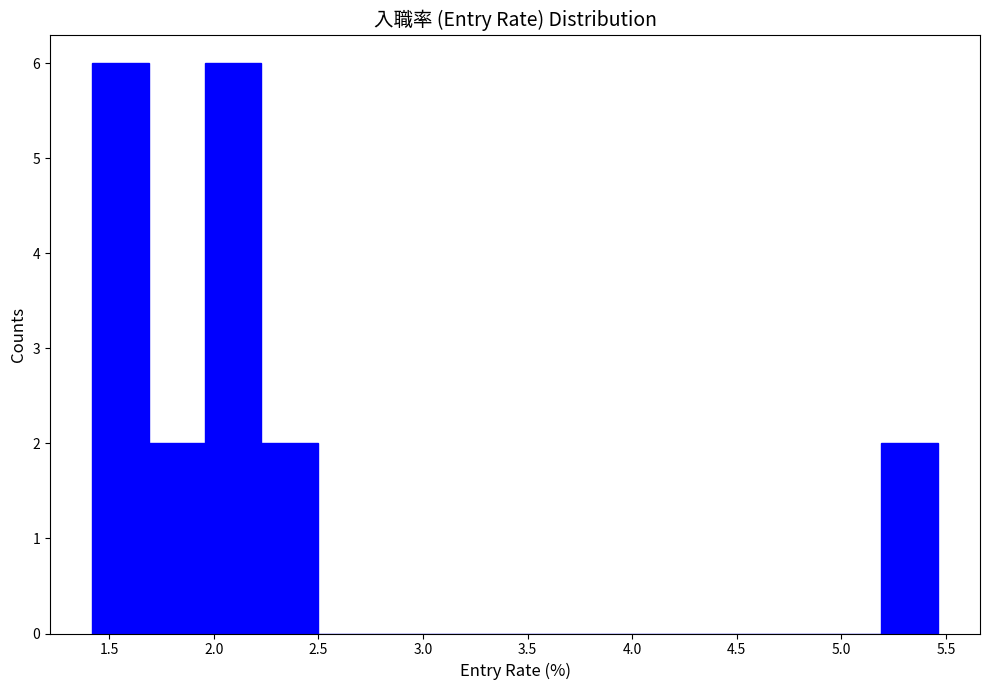

Reading left to right, list every bar in this chart as the range it spans on the x-axis followed by its height. Neither the bar edges nor the heights are printed on the chart, so give them approximately, as read against the axes.

1.40 to 1.70: 6
1.70 to 1.95: 2
1.95 to 2.25: 6
2.25 to 2.50: 2
2.50 to 2.75: 0
2.75 to 3.05: 0
3.05 to 3.30: 0
3.30 to 3.55: 0
3.55 to 3.85: 0
3.85 to 4.10: 0
4.10 to 4.40: 0
4.40 to 4.65: 0
4.65 to 4.90: 0
4.90 to 5.20: 0
5.20 to 5.45: 2